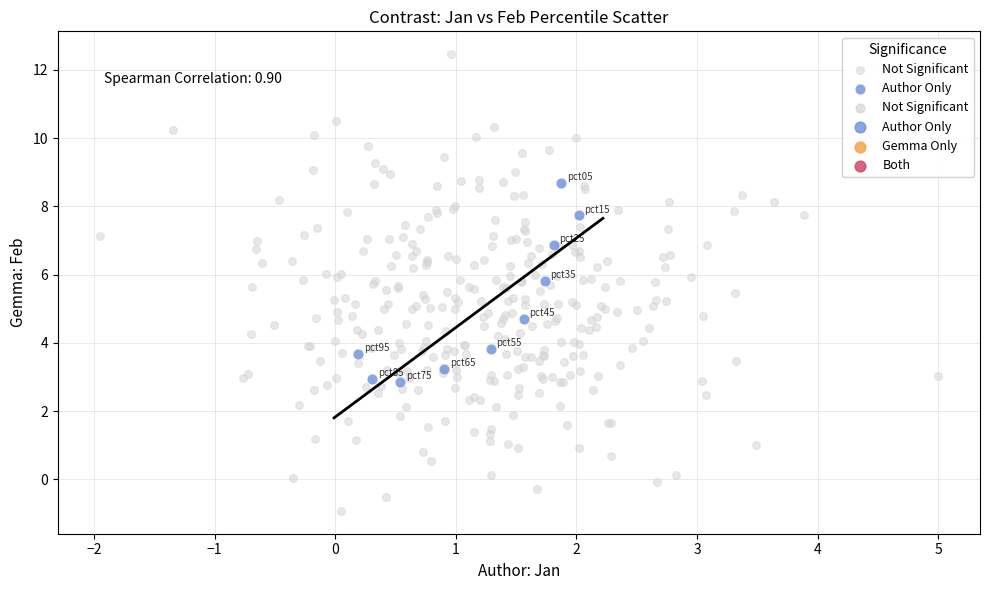

Which series reaches the minimum Y coordinate?

Not Significant